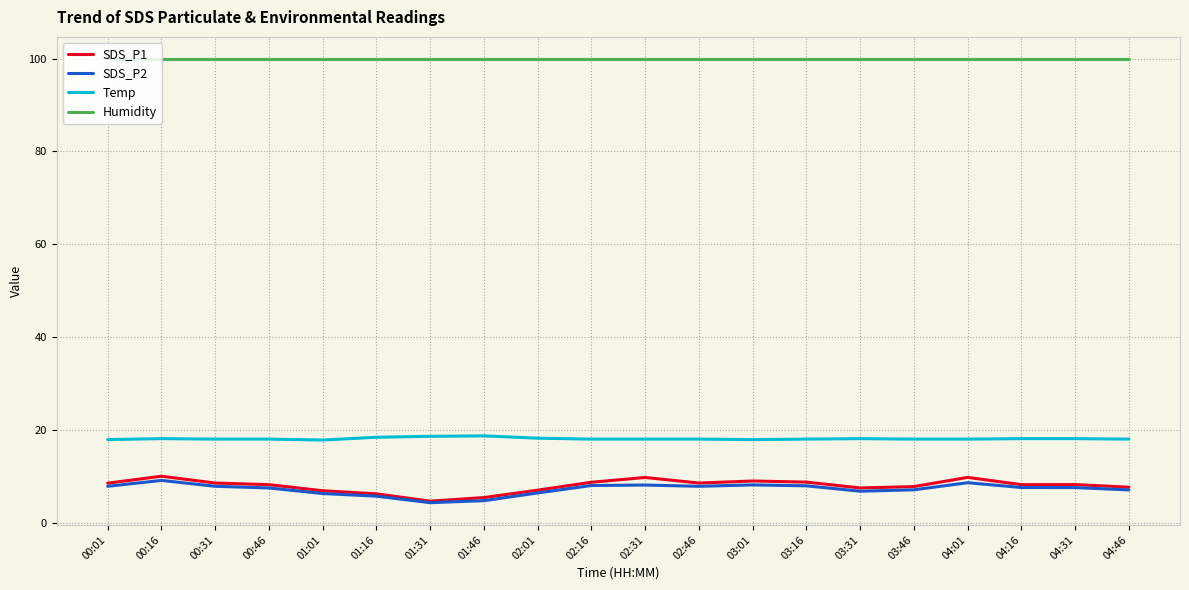

Read the Temp value at 03:16.

18.0